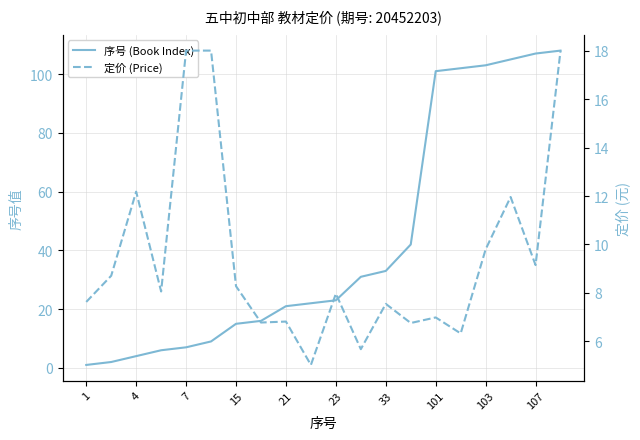

How many lines are shown in the chart?

2